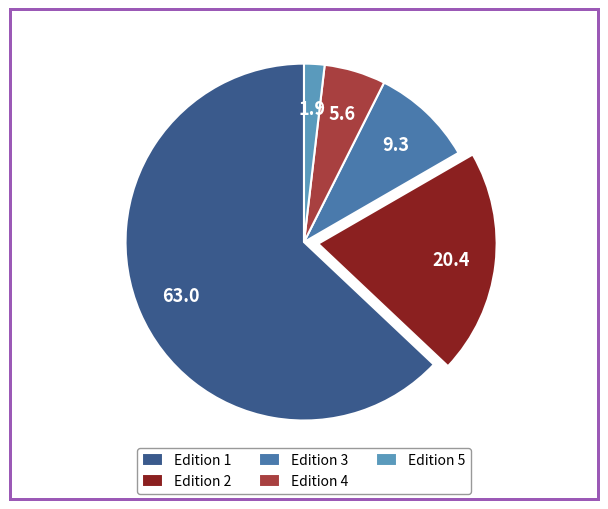

Is there any slice that represents more than half of the pie?

Yes